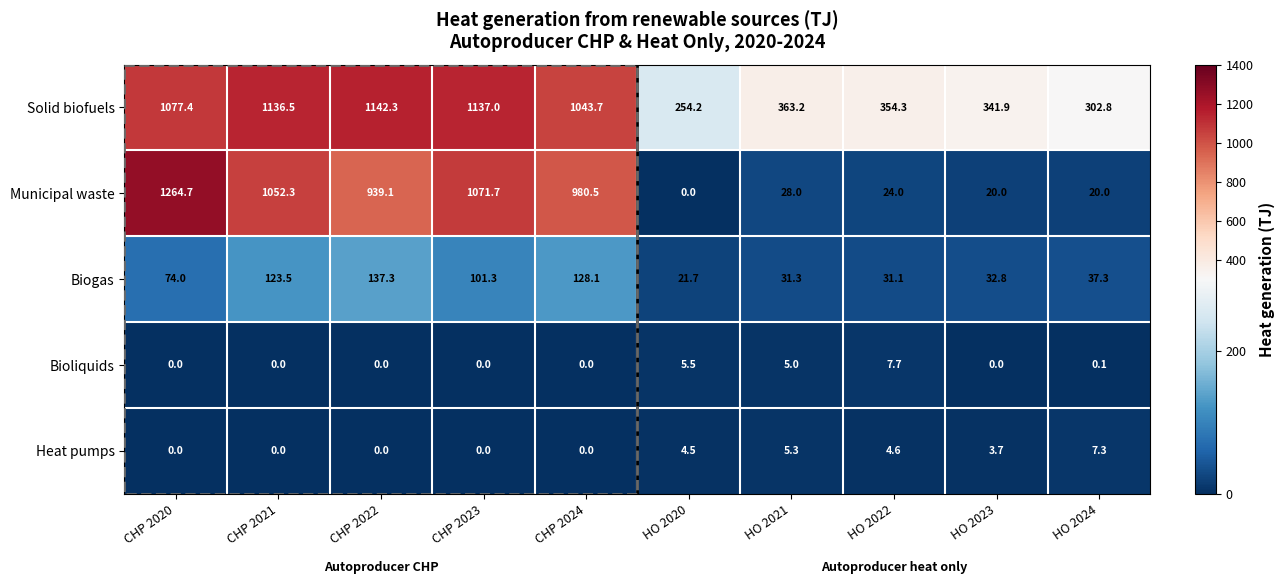

True or false: Solid biofuels has a value of 1739.5 at CHP 2023.

False